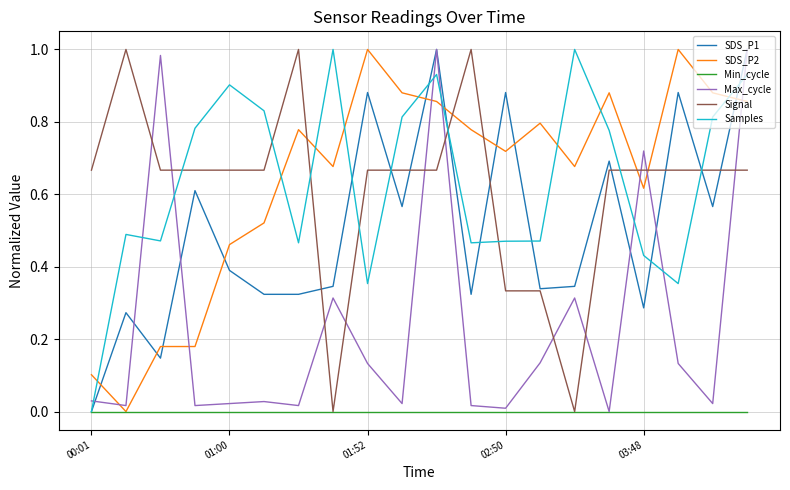

True or false: Samples and SDS_P2 cross at least once.

True